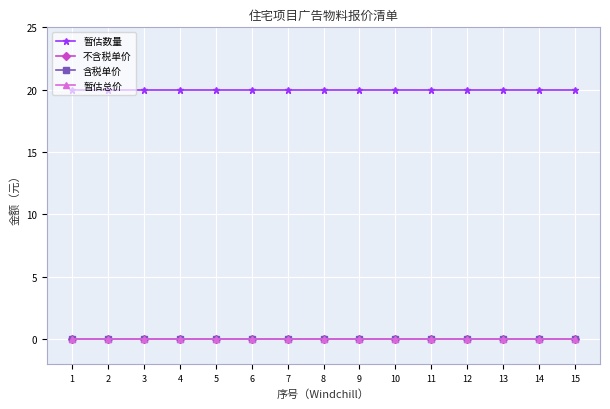

Does the chart have visible grid lines?

Yes